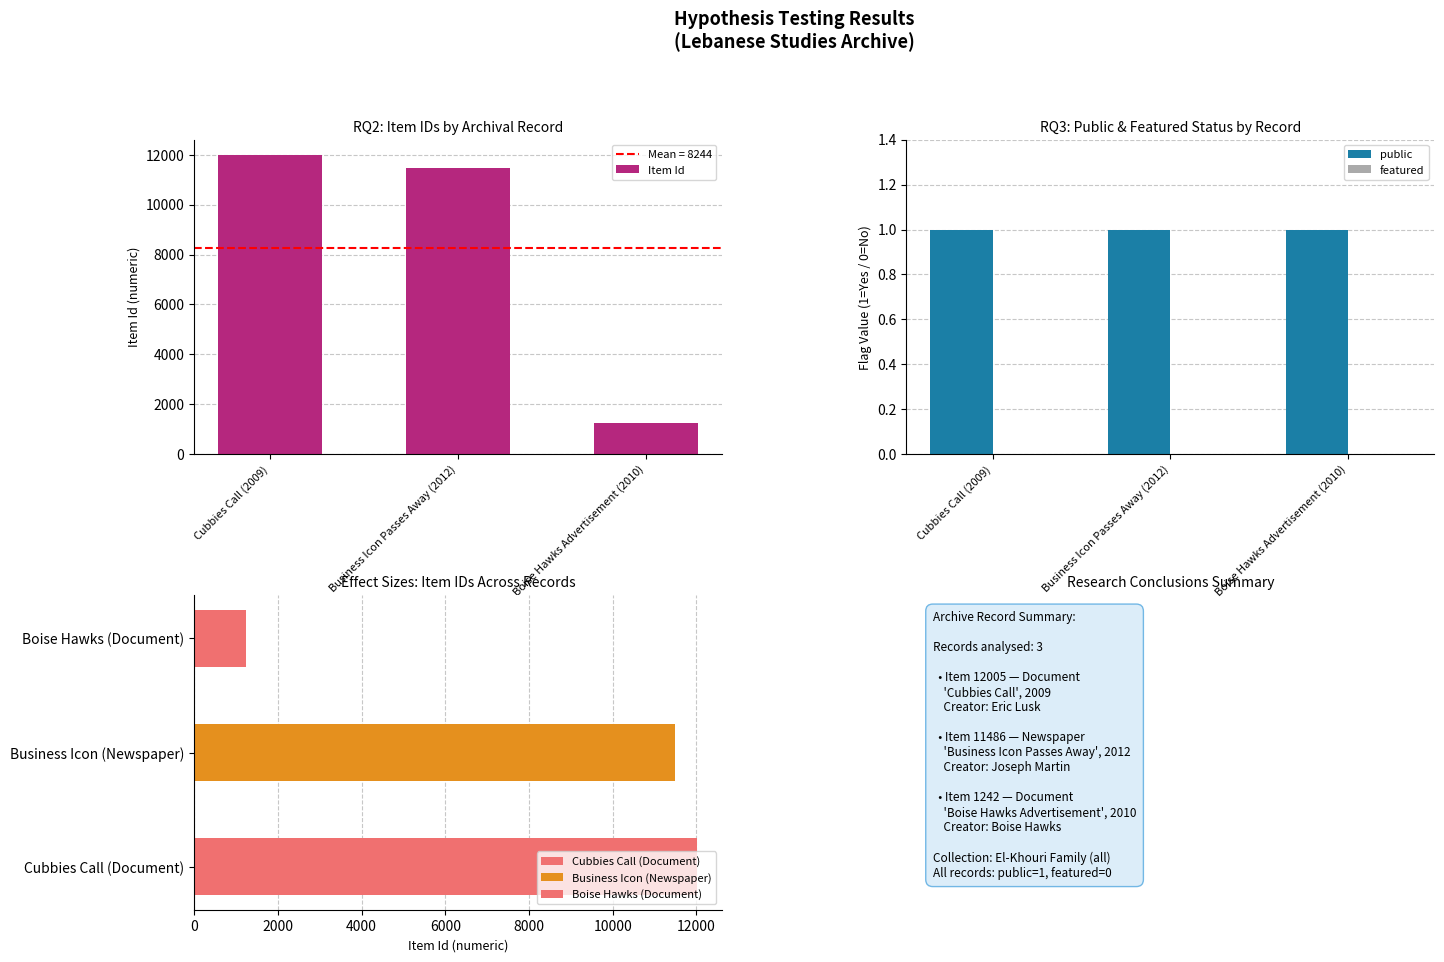

Between Boise Hawks Advertisement (2010) and Business Icon Passes Away (2012), which is larger?

Business Icon Passes Away (2012)